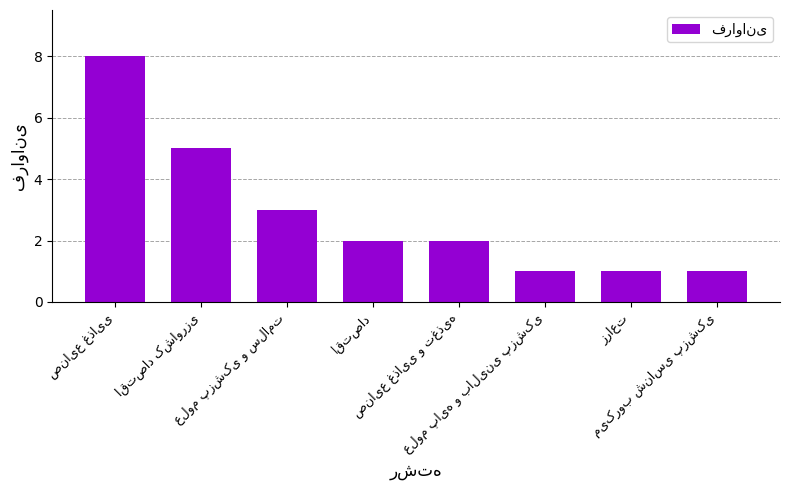

What is the value of the 6th bar from the left?

1